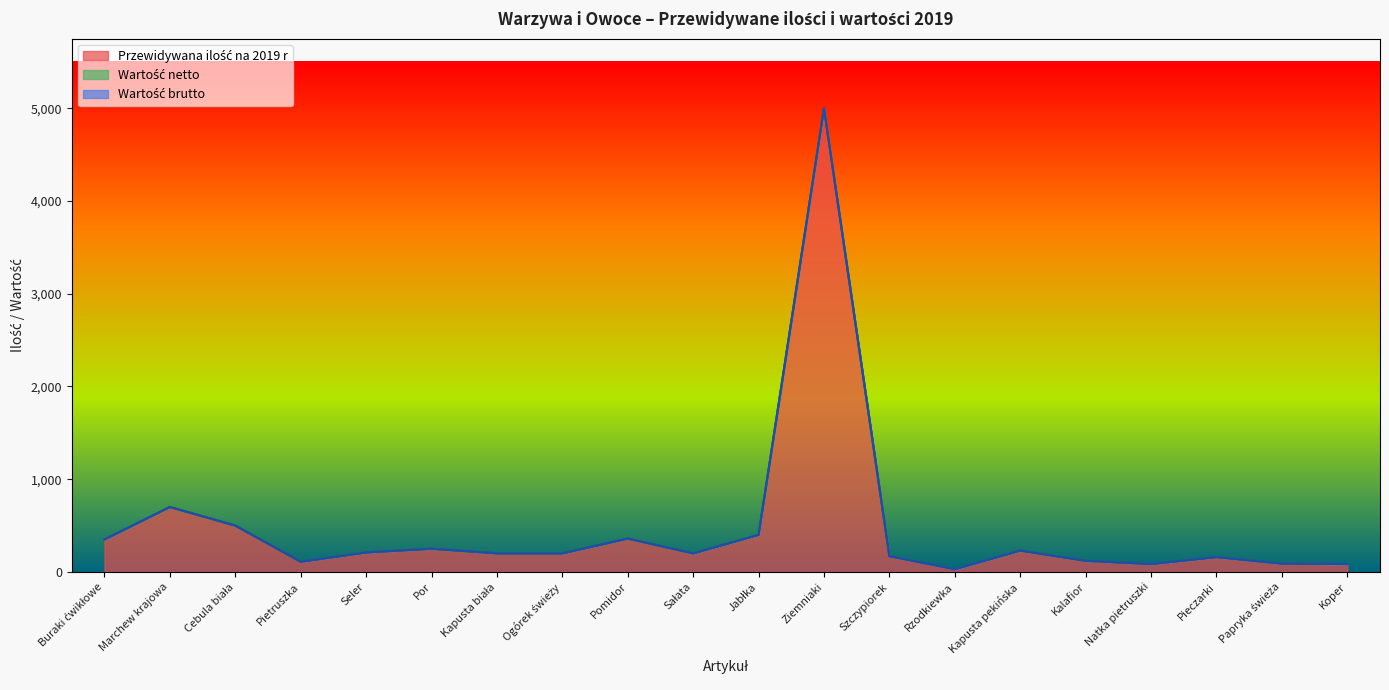

True or false: Przewidywana ilość na 2019 r has more than 1 interior local peaks.

True